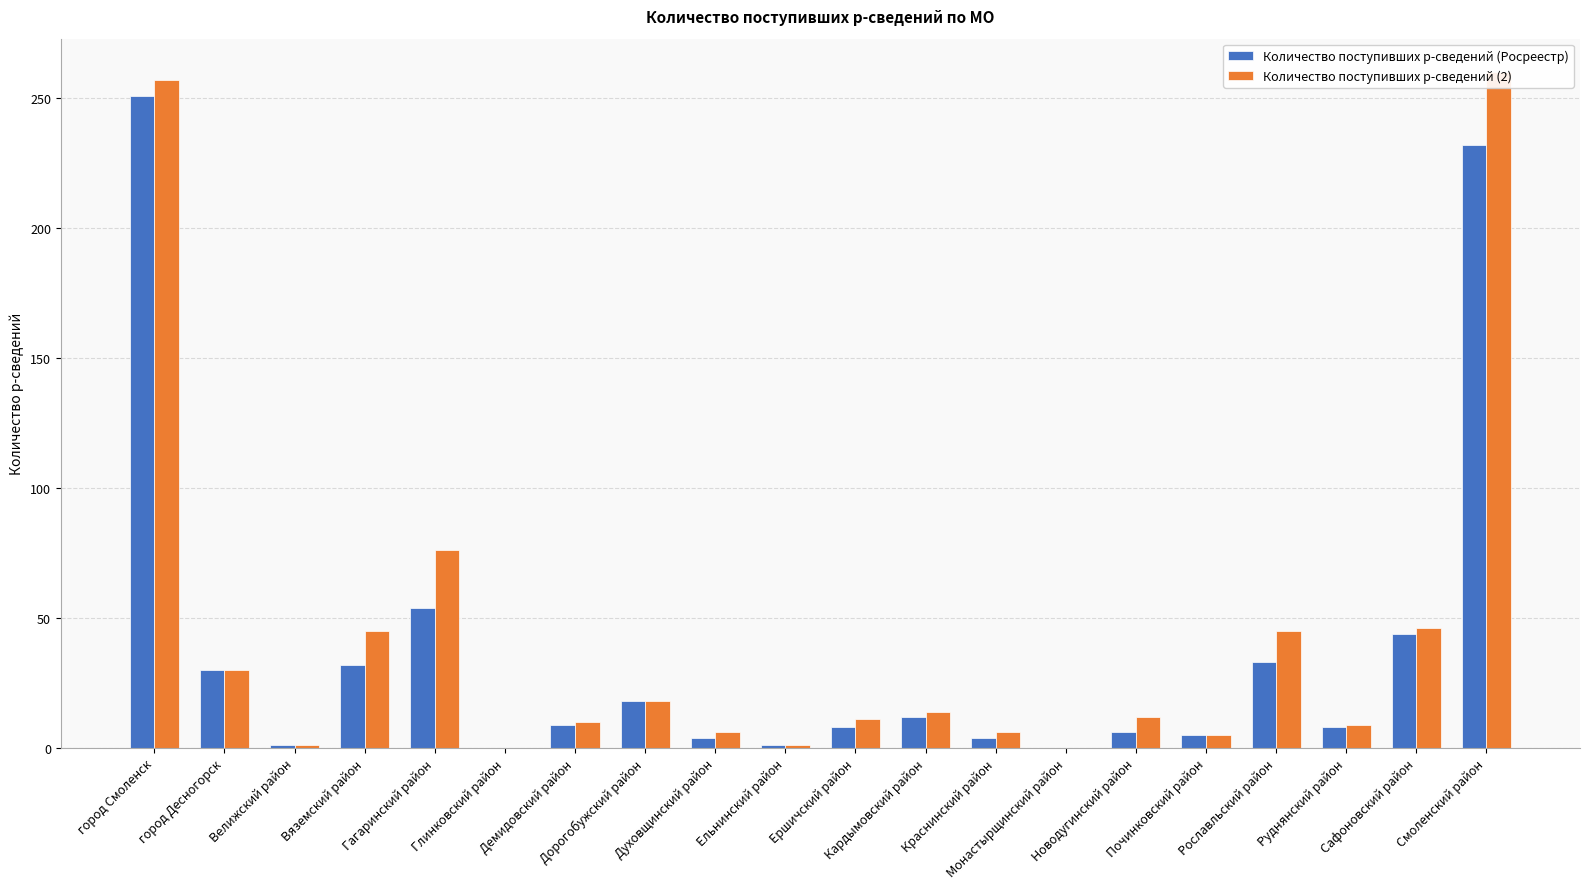

Are the bars horizontal?

No